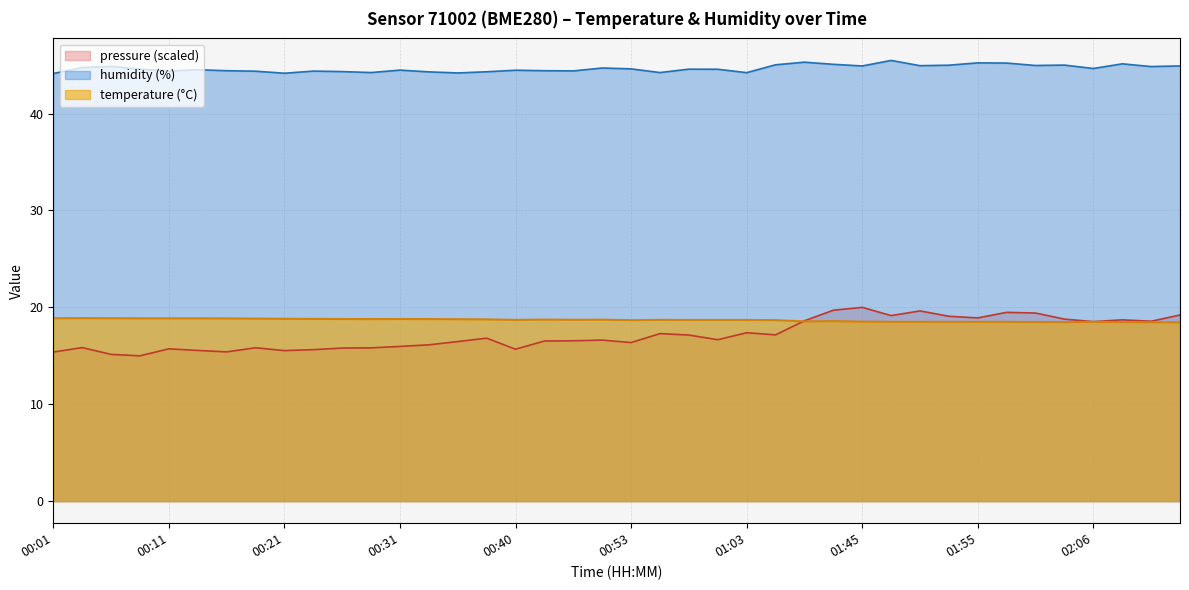

Reading left to right, what are all the values shown in this chart?

temperature: 18.9	18.9	18.9	18.9	18.9	18.9	18.9	18.8	18.8	18.8	18.8	18.8	18.8	18.8	18.8	18.8	18.7	18.7	18.7	18.7	18.7	18.7	18.7	18.7	18.7	18.7	18.6	18.6	18.5	18.5	18.5	18.5	18.5	18.5	18.5	18.5	18.5	18.5	18.5	18.5
humidity: 44.1	44.8	44.9	44.6	44.4	44.5	44.4	44.4	44.2	44.4	44.3	44.2	44.5	44.3	44.2	44.3	44.5	44.4	44.4	44.7	44.6	44.2	44.6	44.6	44.2	45.0	45.3	45.1	44.9	45.5	44.9	45.0	45.2	45.2	45.0	45.0	44.6	45.1	44.9	44.9